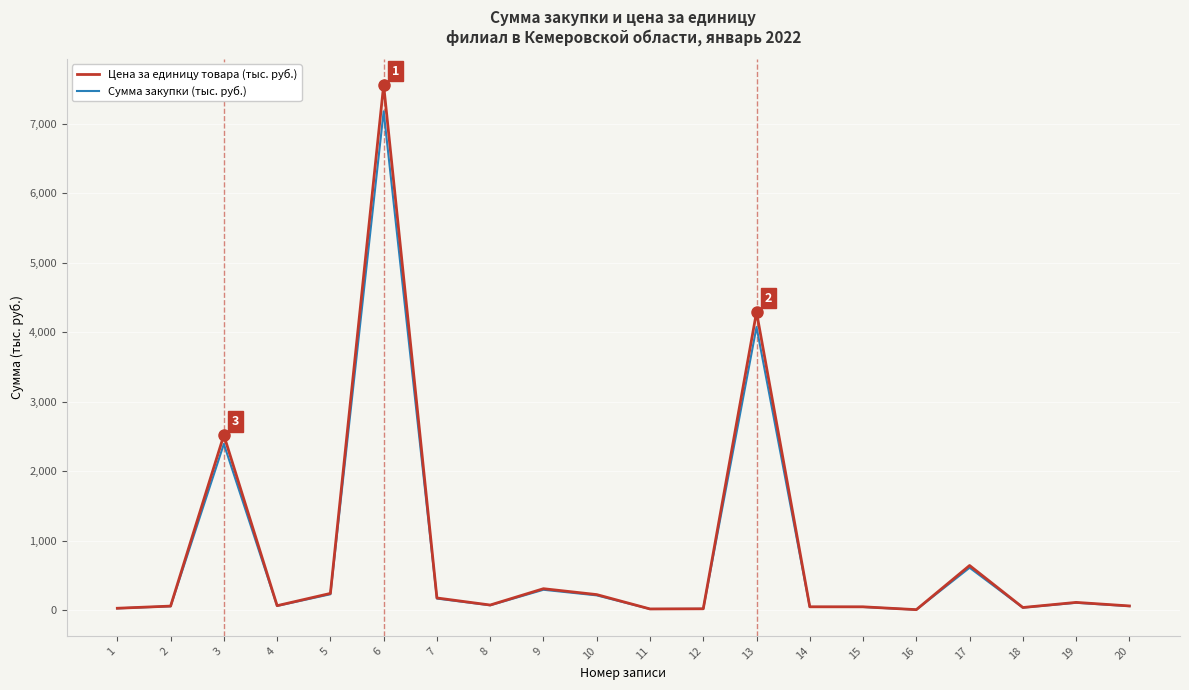

The Цена за единицу товара (тыс. руб.) series shows 71.7 at 8. True or false?

True